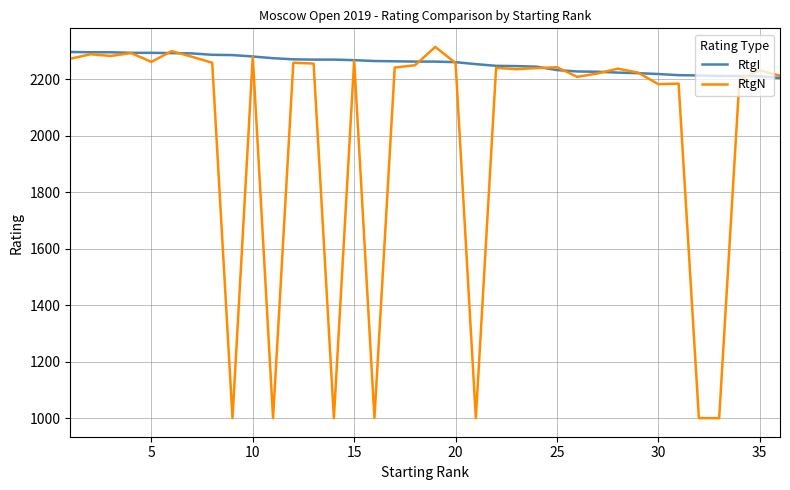

Which series has the largest range (max minus min)?

RtgN